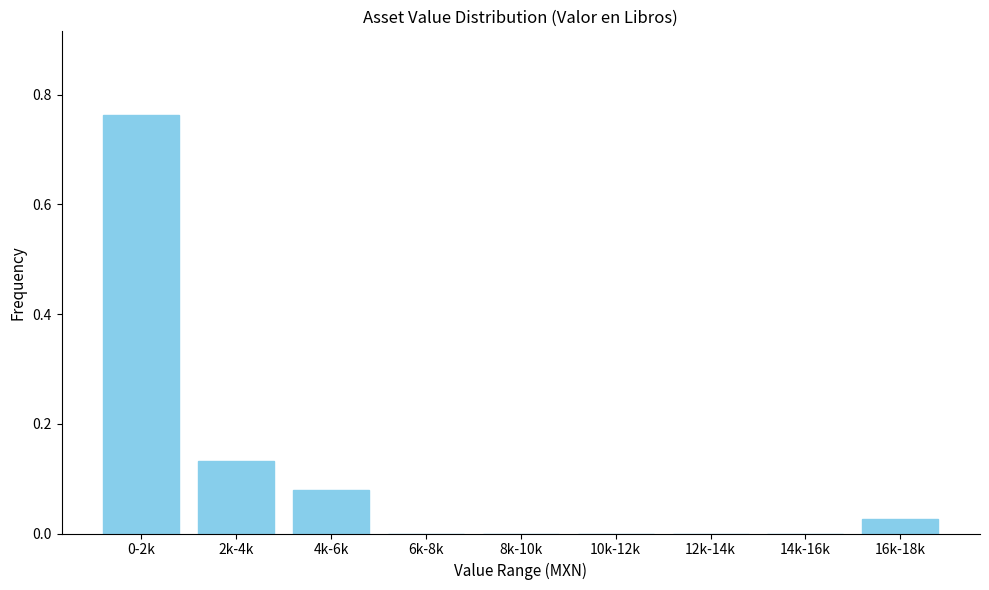

The chart shows a value of -0.4 at 8k-10k. True or false?

False